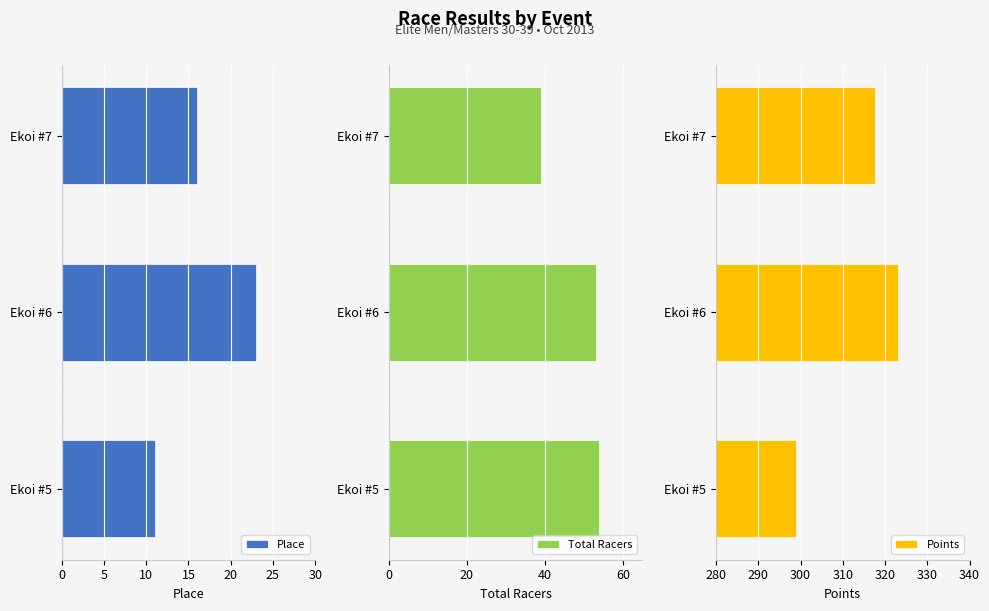

What is the value of the Place bar at the 3rd from the left?

16.0